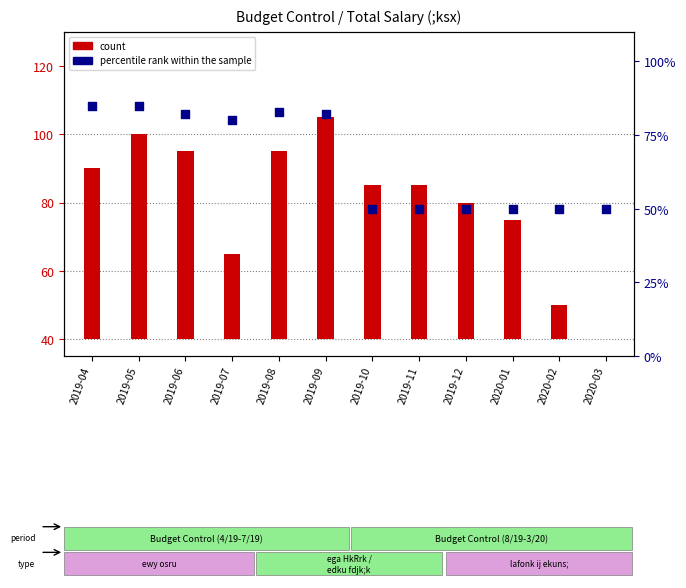

Which series has the largest Y range (max minus min)?

count